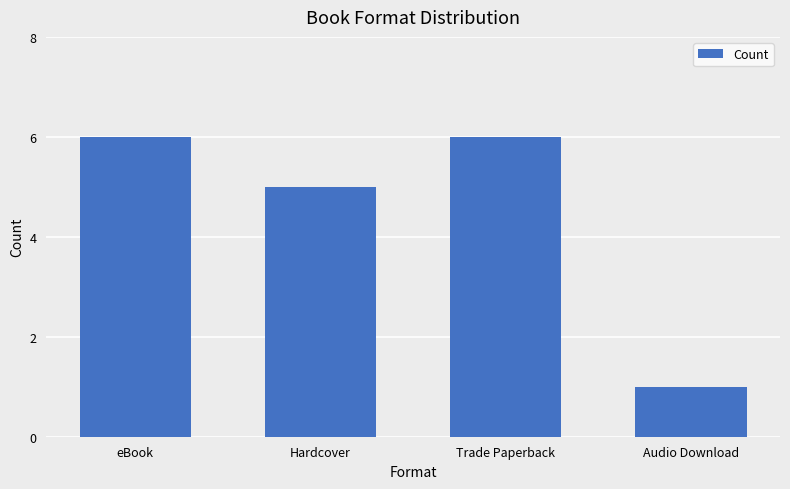

What is the sum of all values?

18